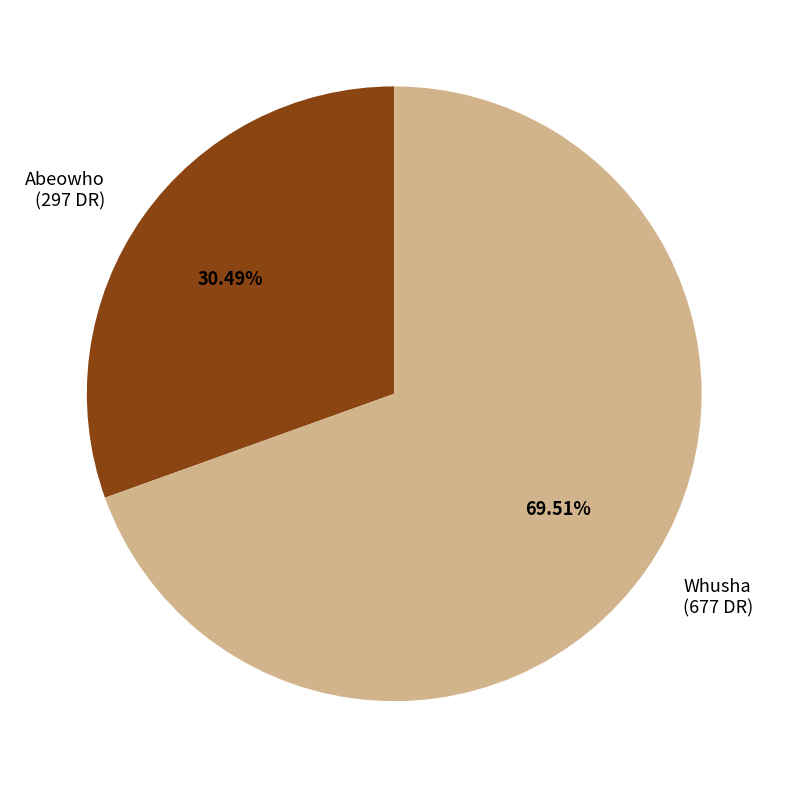

How many segments does this pie chart have?

2